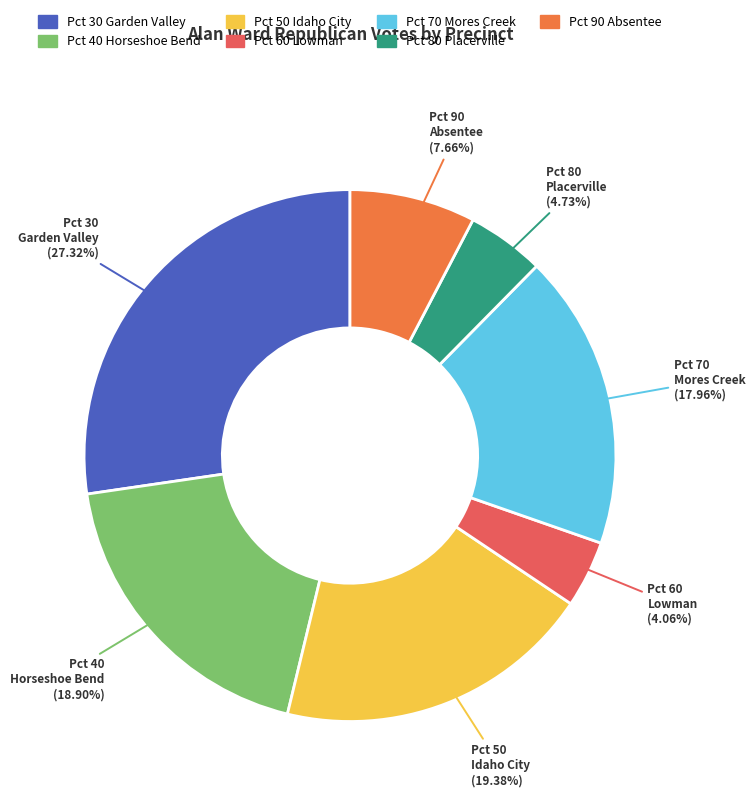

Is there a majority slice in this chart?

No